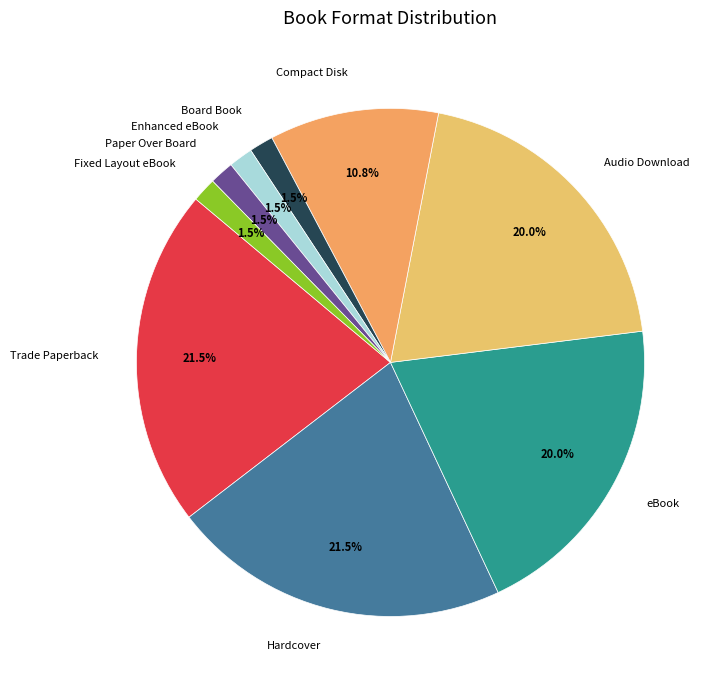

What is the total percentage of eBook and Fixed Layout eBook?

21.5%